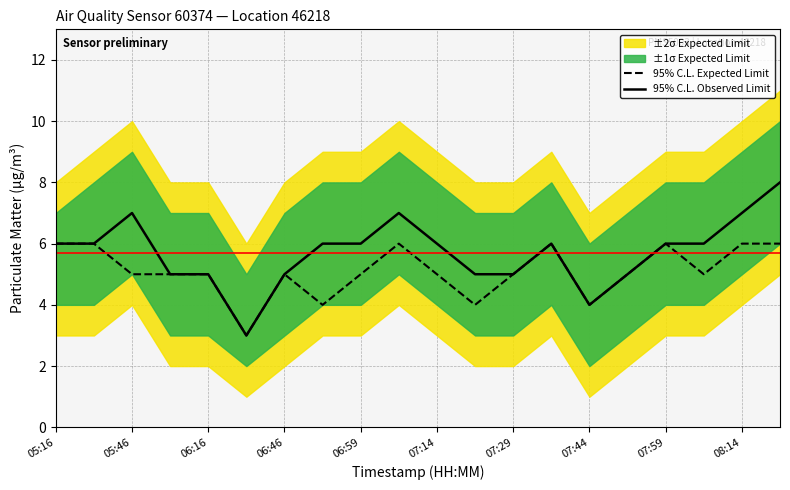

How many interior local valleys does the 95% C.L. Expected Limit series have?

5